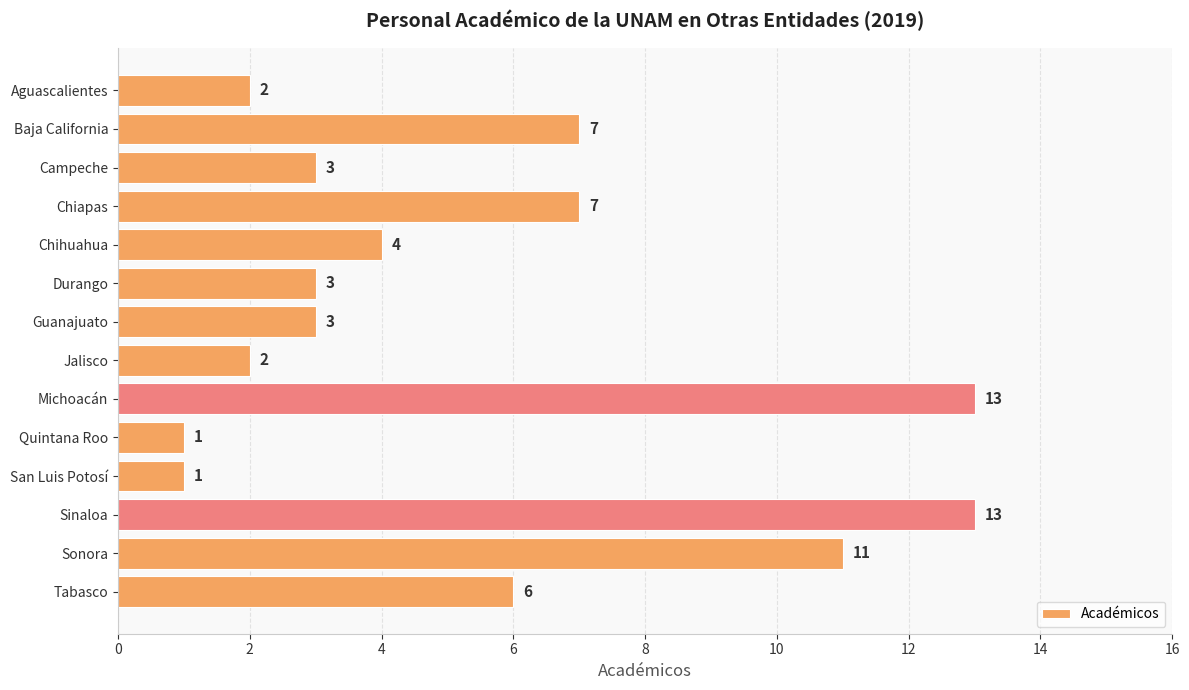

What is the minimum value shown in the chart?

1